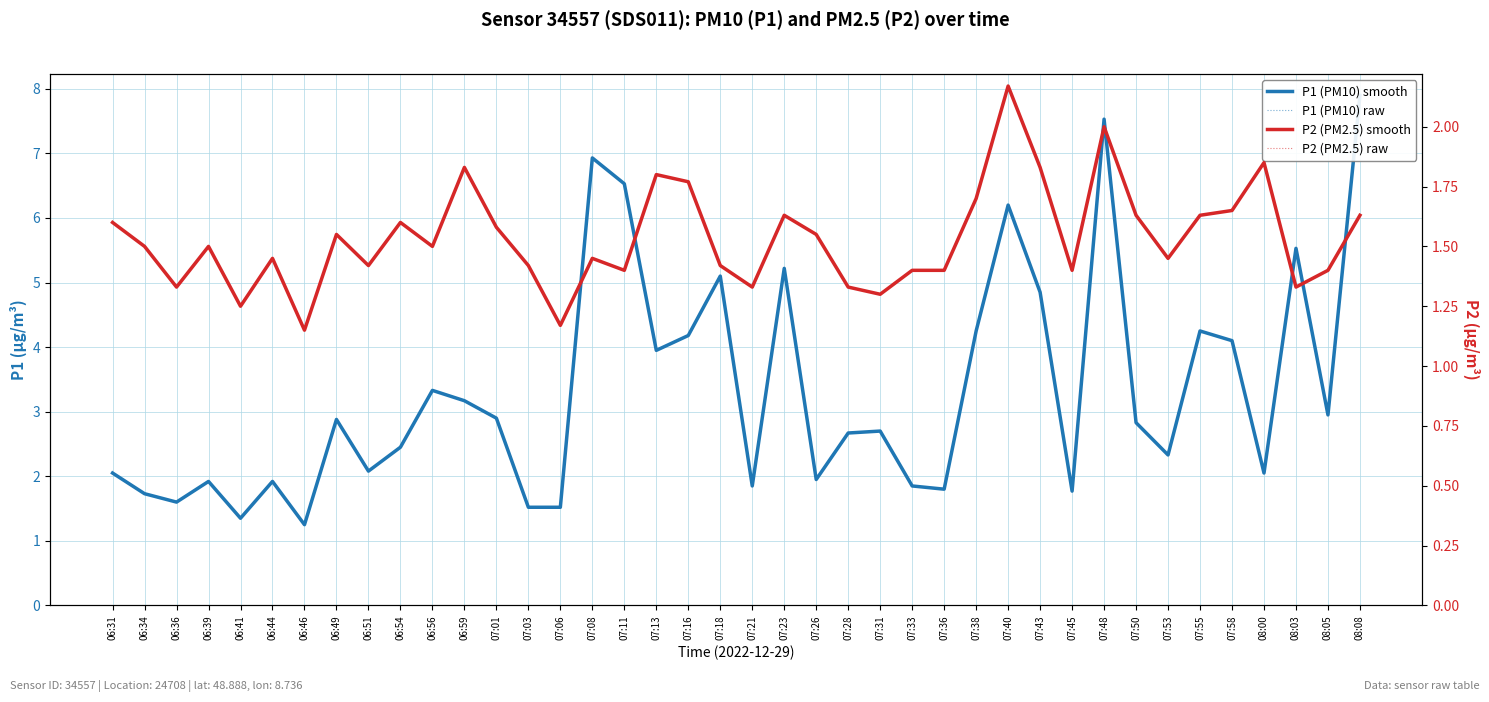

Where is P2 (PM2.5) smooth nearest to the value 1?

06:46